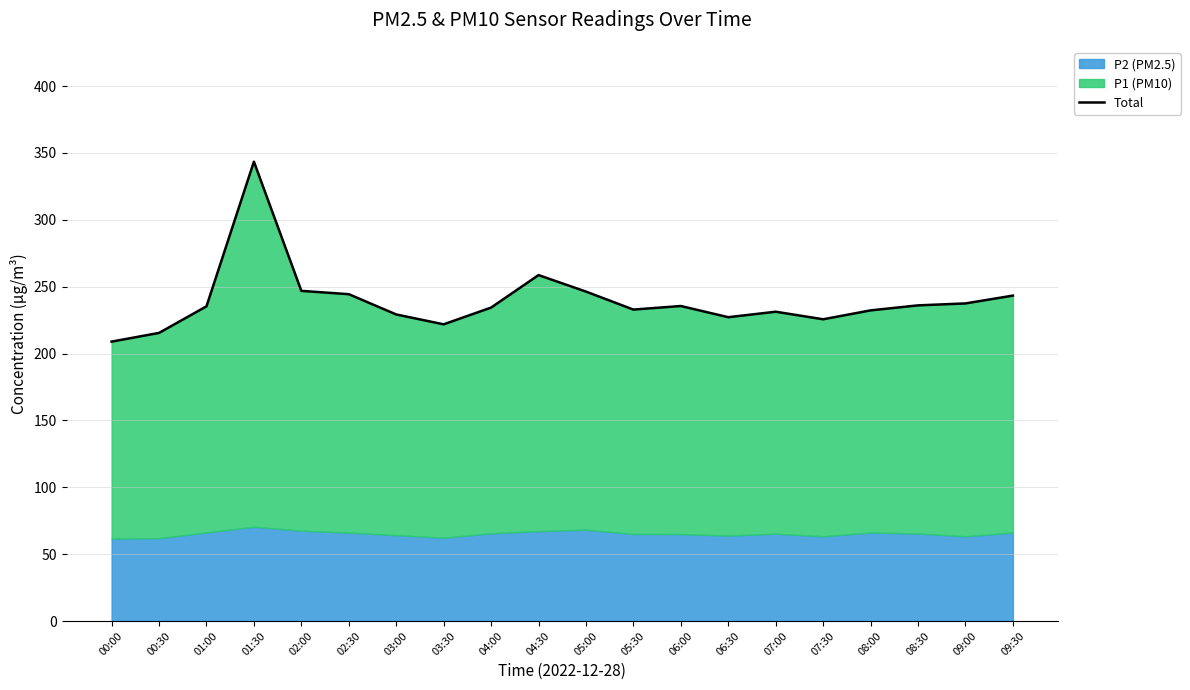

Rank the categories by value from lowest to highest.

00:00, 00:30, 03:30, 07:30, 06:30, 03:00, 07:00, 08:00, 05:30, 04:00, 01:00, 06:00, 08:30, 09:00, 09:30, 02:30, 05:00, 02:00, 04:30, 01:30